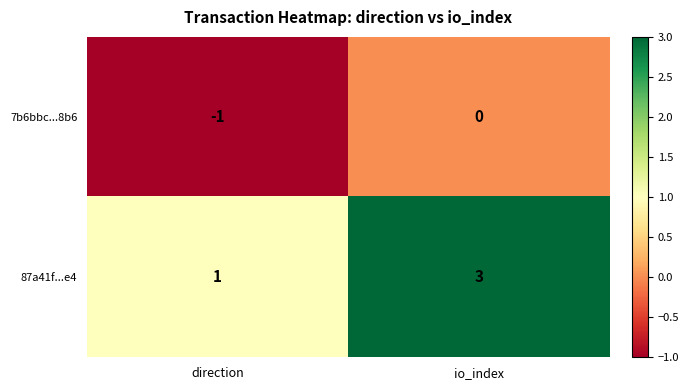

The 87a41f...e4 series shows 5 at io_index. True or false?

False